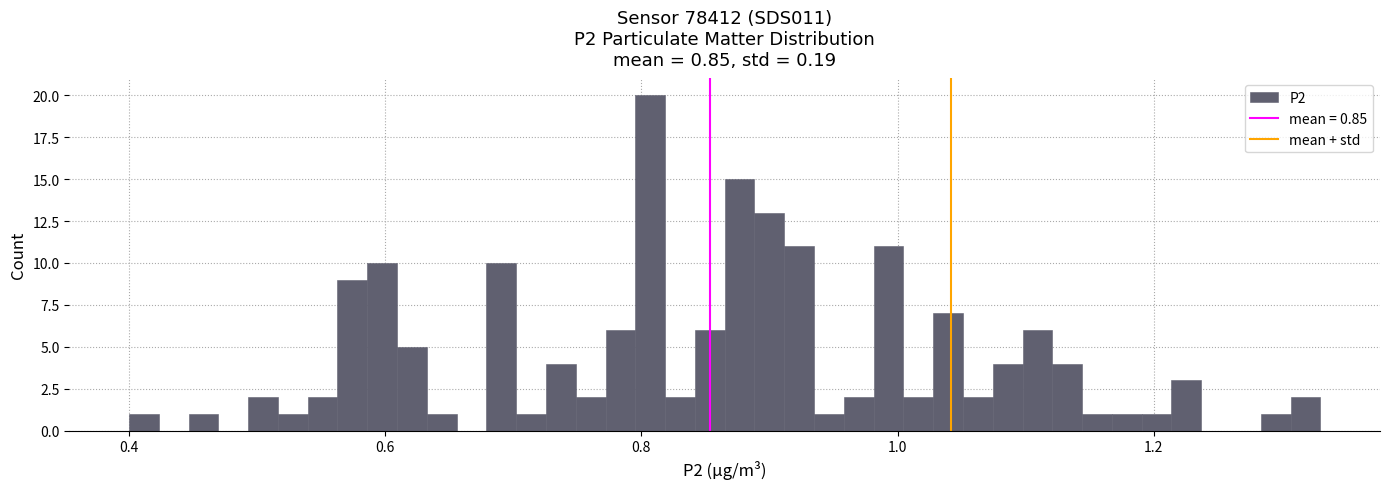

Read against the x-axis, roughly where is the centre of the tallest bar?

0.80